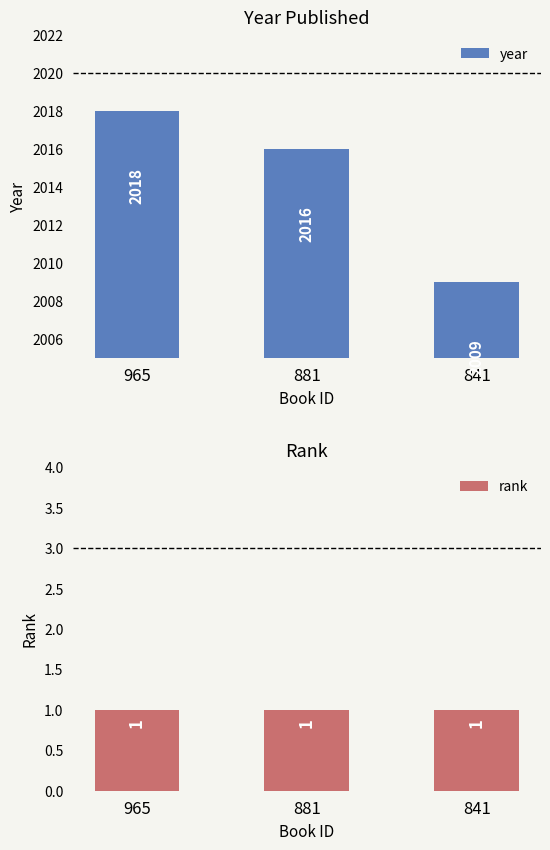

What is the value of the rank bar at the 1st from the left?

1